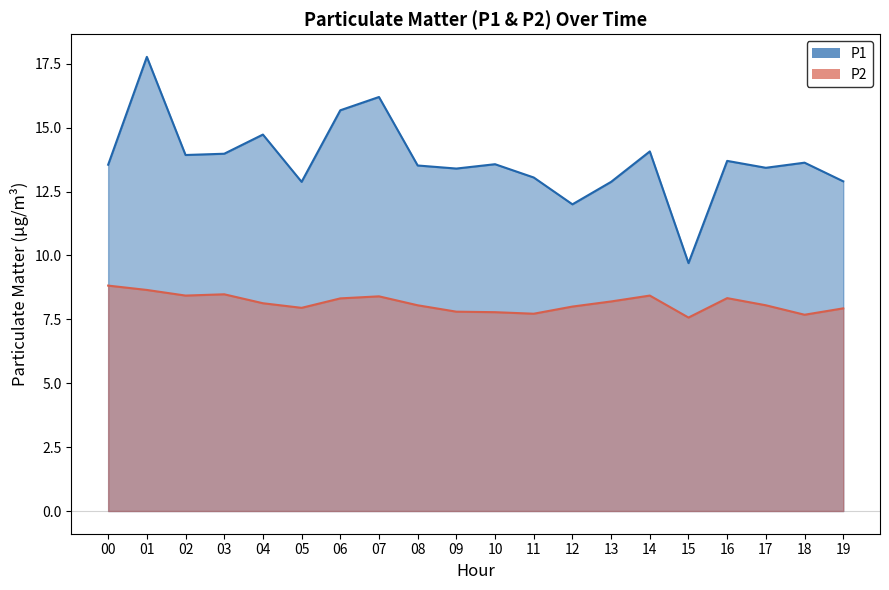

How many categories are shown in the chart?

20